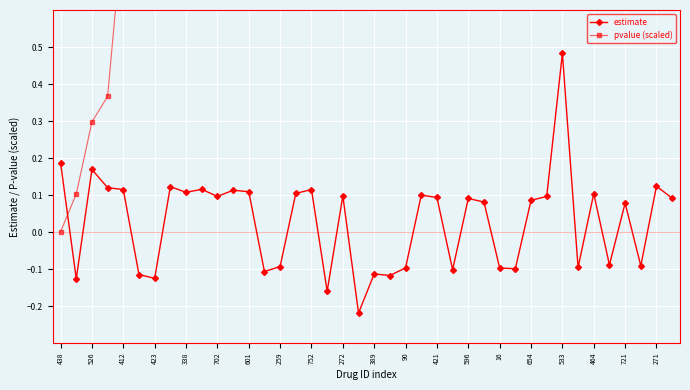

What is the value of the pvalue (scaled) point at the 31st from the left?

15.0